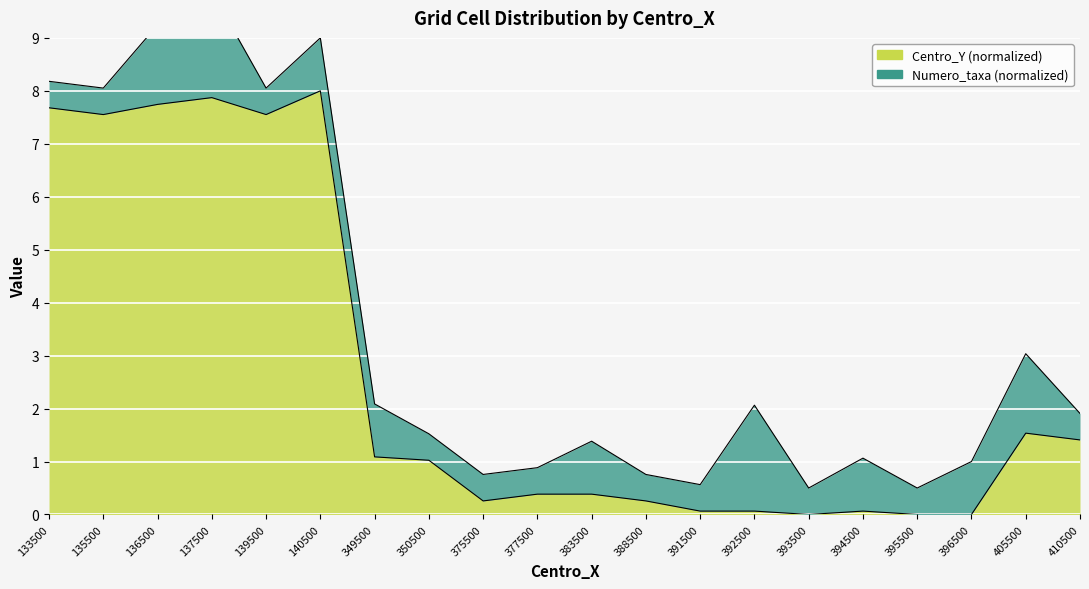

Approximately how many times larger is the value at 392500 compared to 349500?

0.1